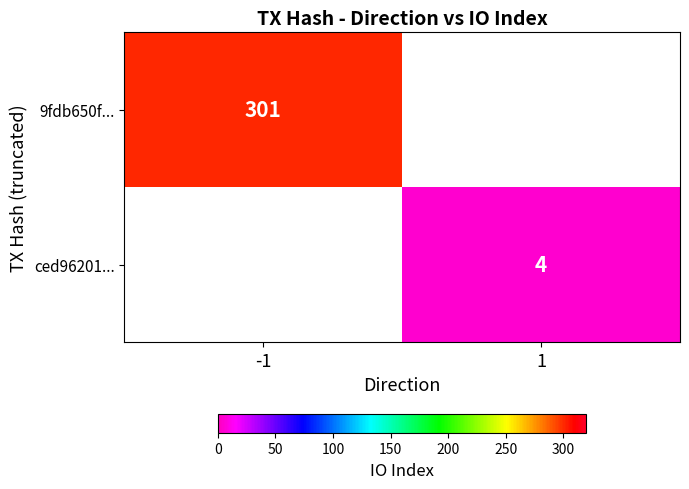

True or false: ced96201... has a value of 4 at 1.

True